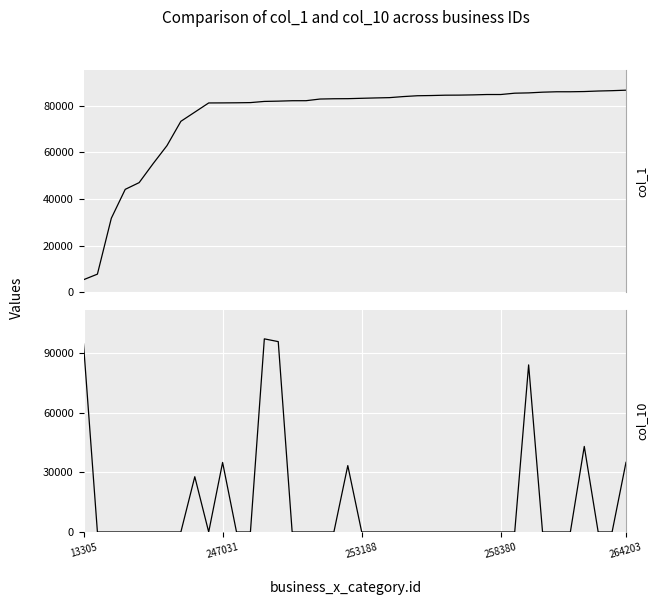

Rank the series by their average value, from highest to lowest.

col_1, col_10